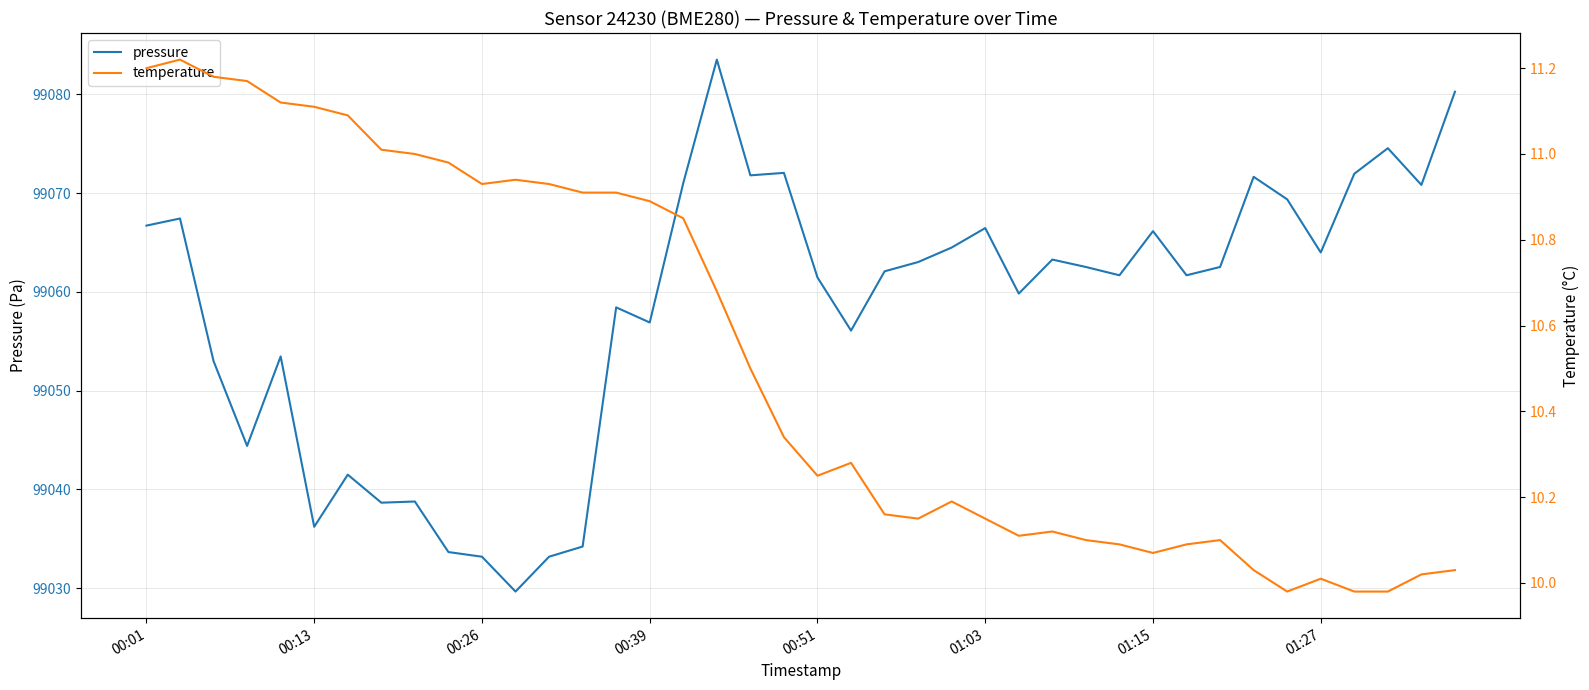

At how many categories does at least one series exceed 64049?

40